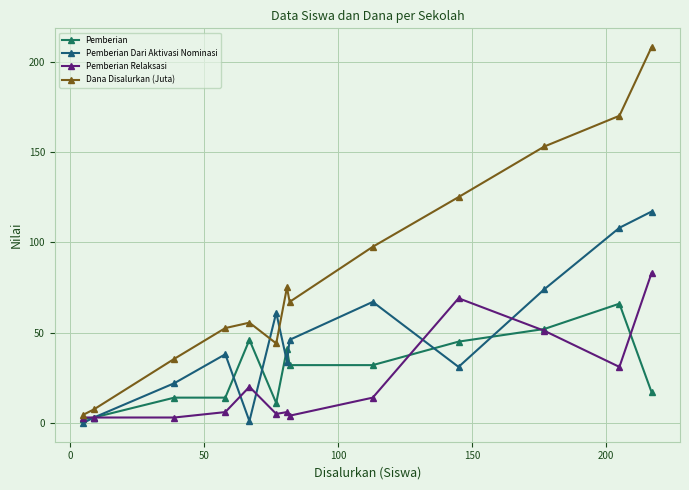

Which series has the largest total across all categories?

Dana Disalurkan (Juta)